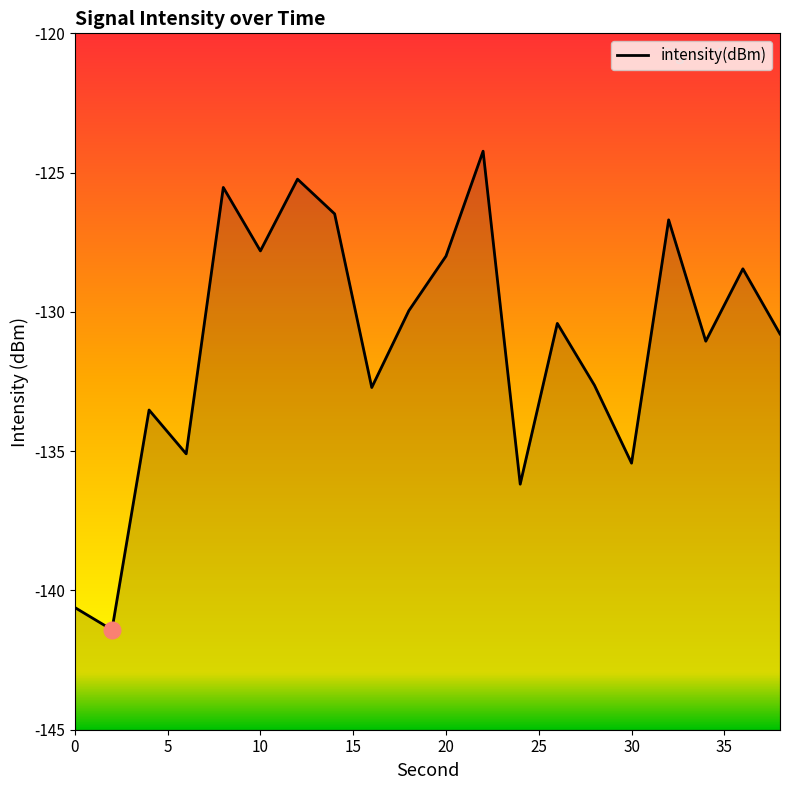

How many data points does each series have?

20